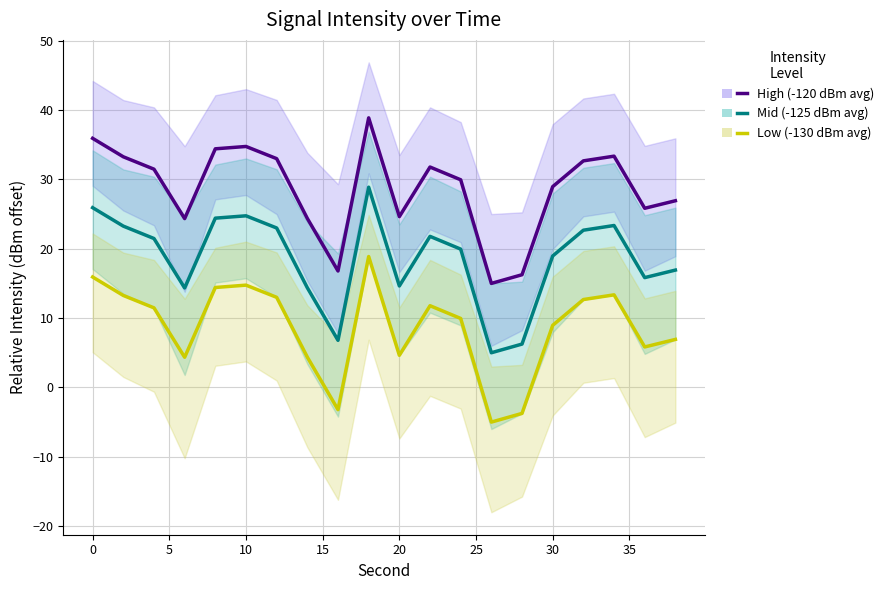

True or false: Low (-130 dBm avg) and High (-120 dBm avg) intersect in this chart.

False